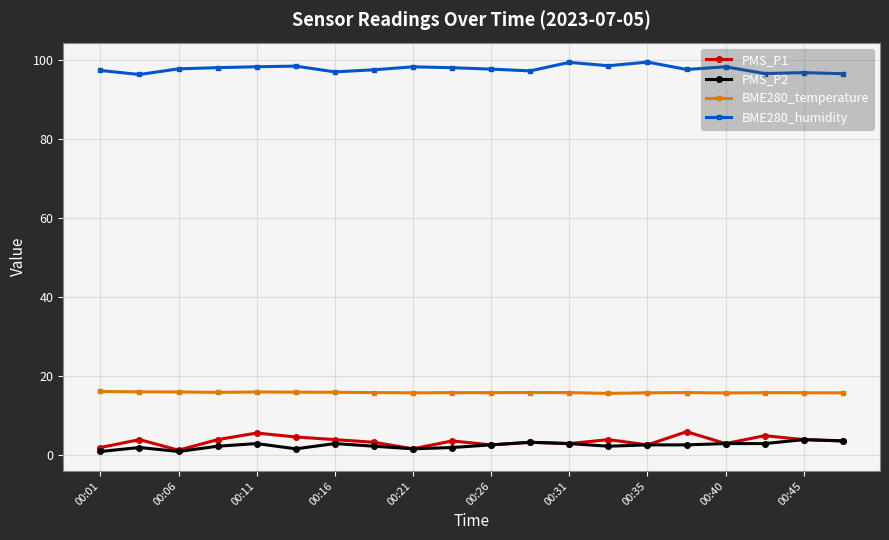

What is the value of the PMS_P1 point at the 12th from the left?

3.3